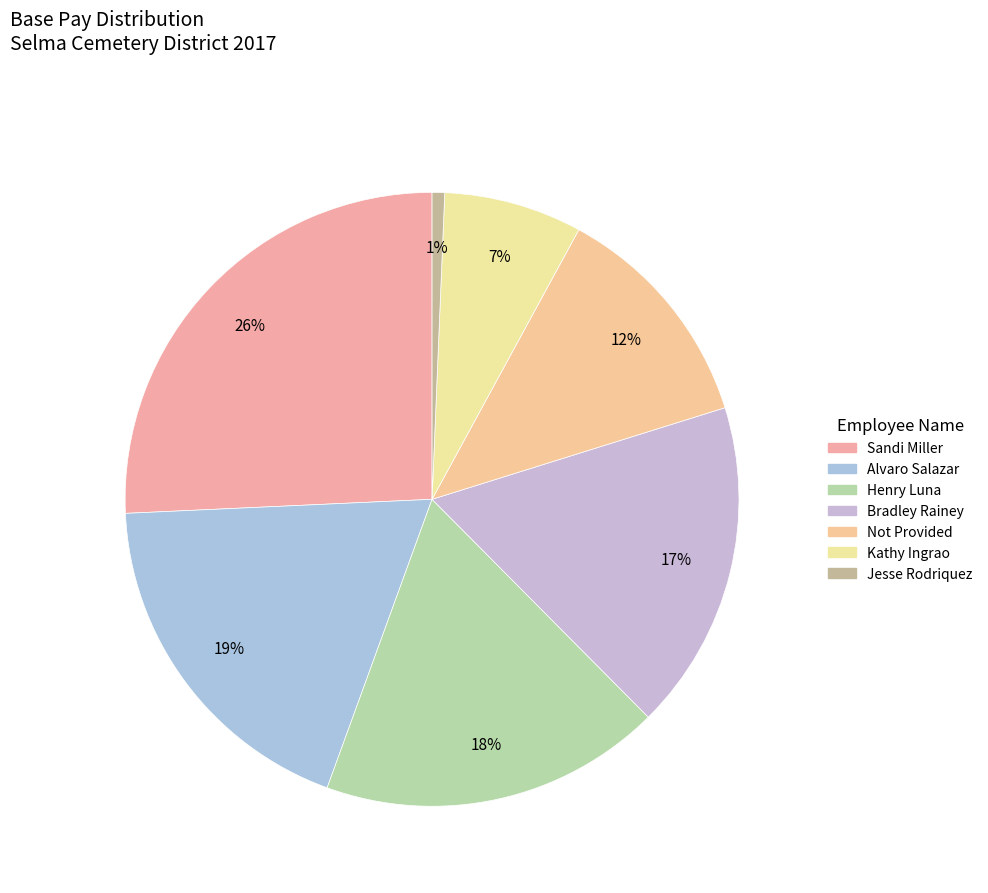

What percentage is the Kathy Ingrao slice, to the nearest percent?

7%